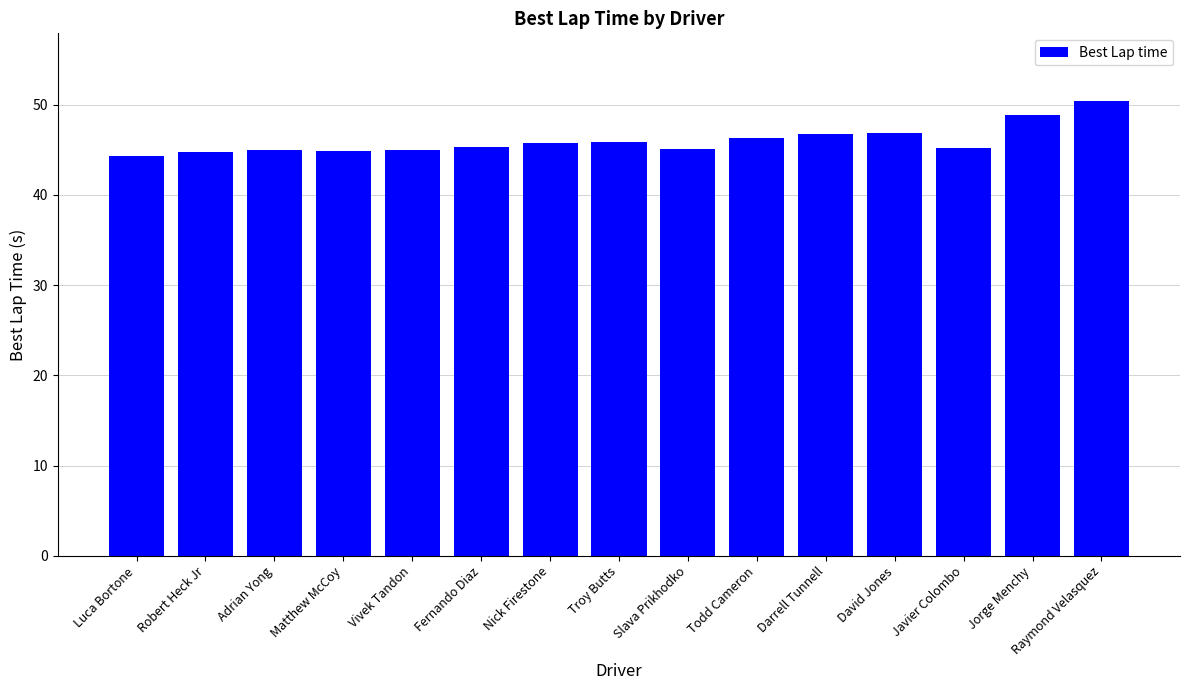

Count the number of categories in the chart.

15